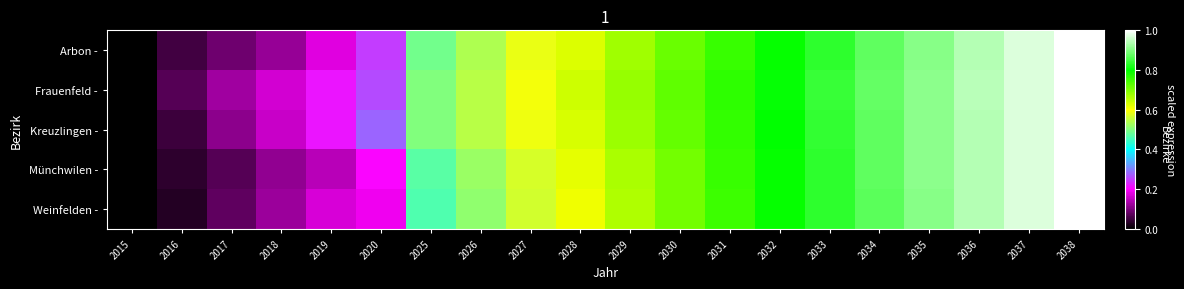

Which series has the largest range (max minus min)?

Frauenfeld -